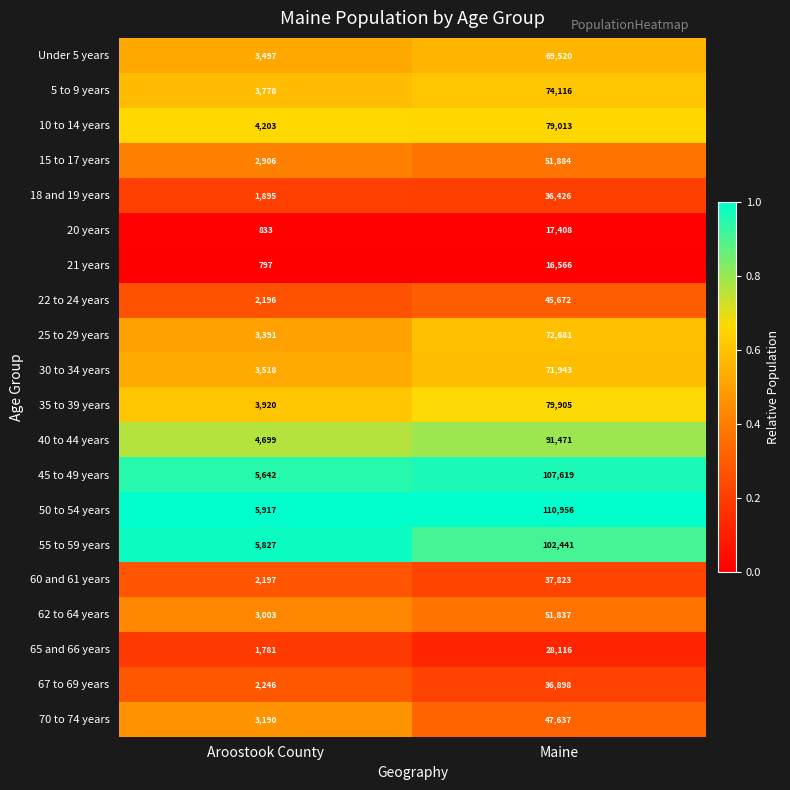

At which category is the sum across all series the highest?

Maine